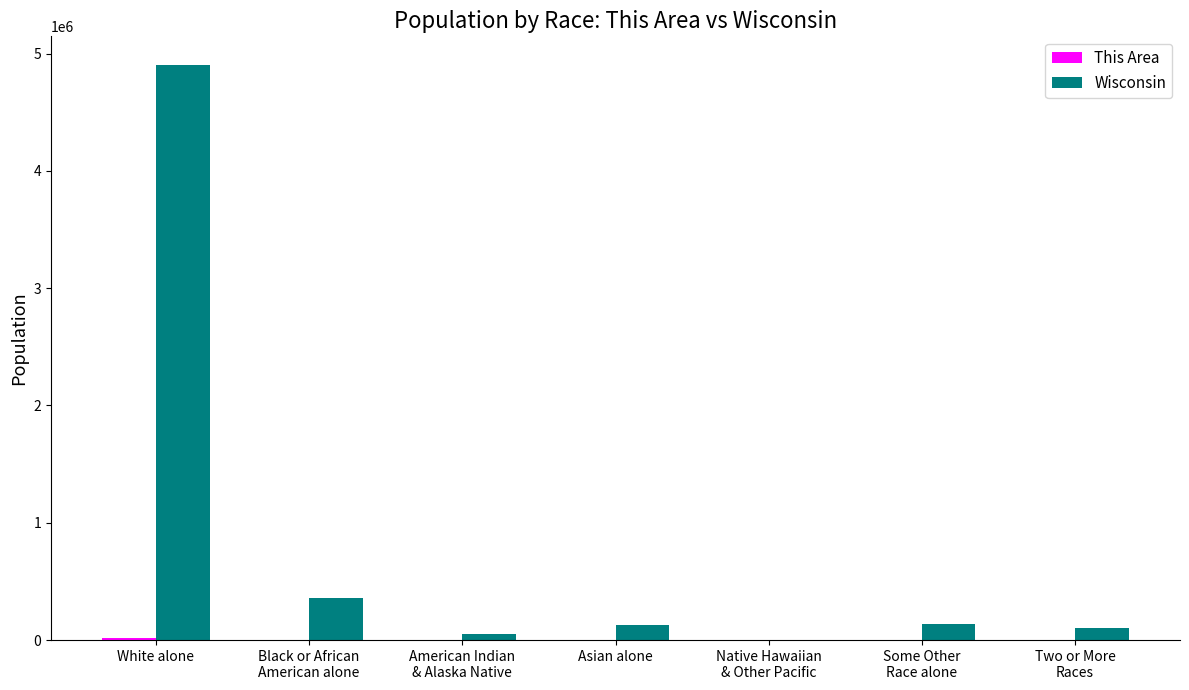

What is the maximum value for Wisconsin?

4902067